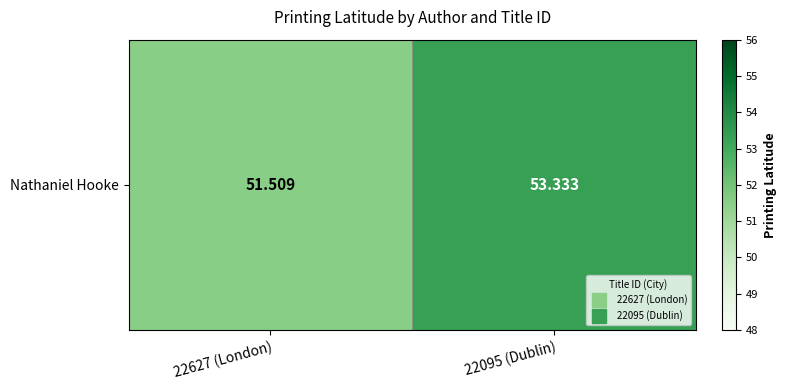

What is the difference between the maximum and minimum values?

1.8